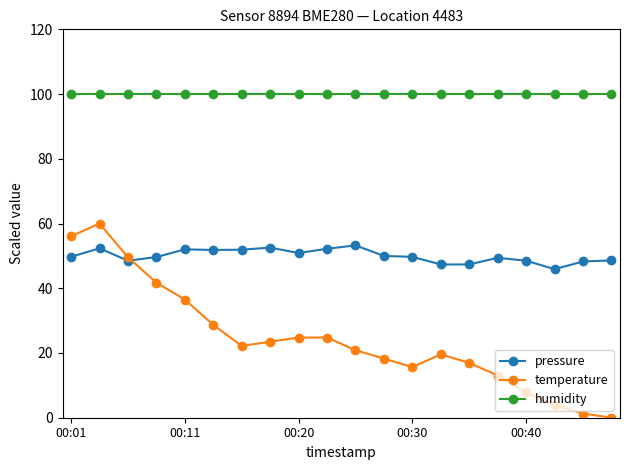

What is the greatest value displayed?

100.0